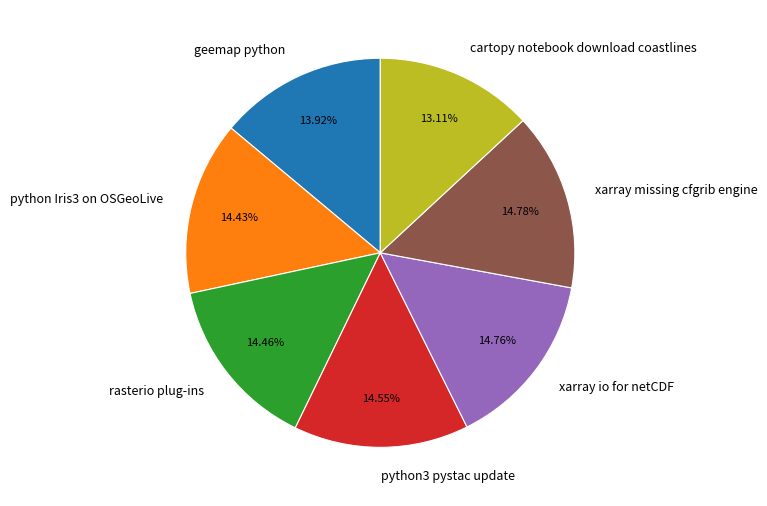

Is it true that xarray missing cfgrib engine is 27% of the pie?

False